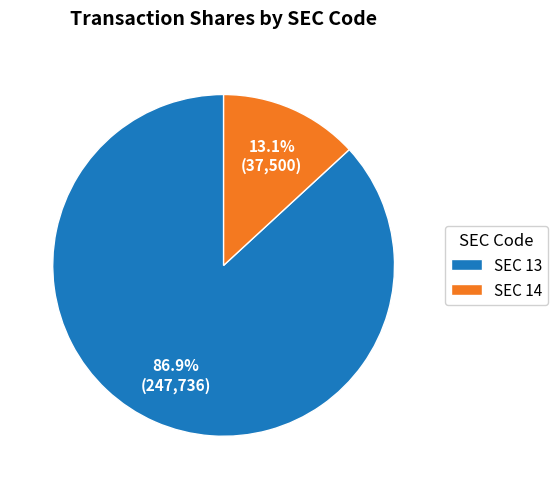

Rank the categories by value from lowest to highest.

SEC 14, SEC 13